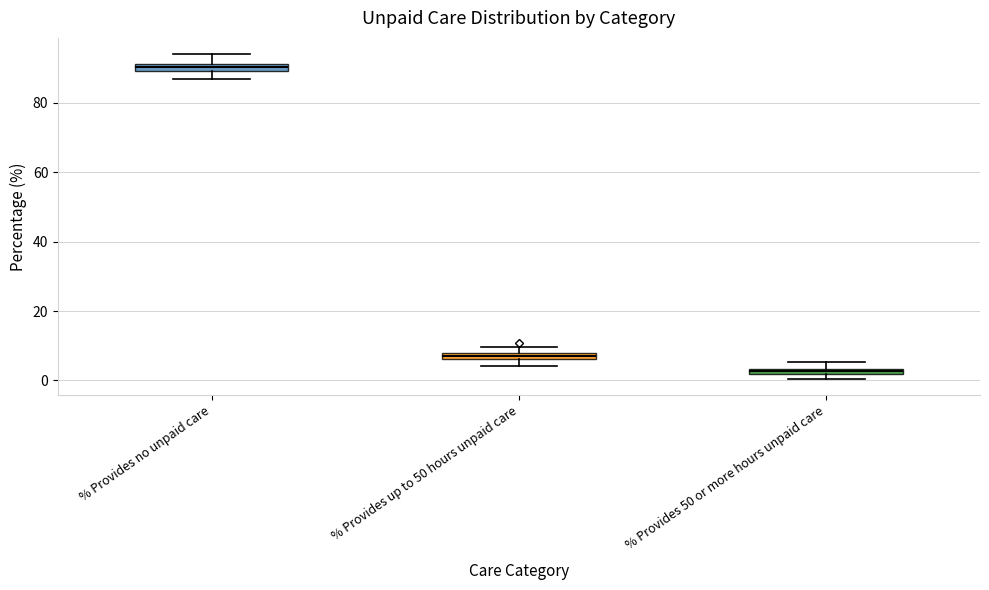

Which box's median line is the highest?

% Provides no unpaid care